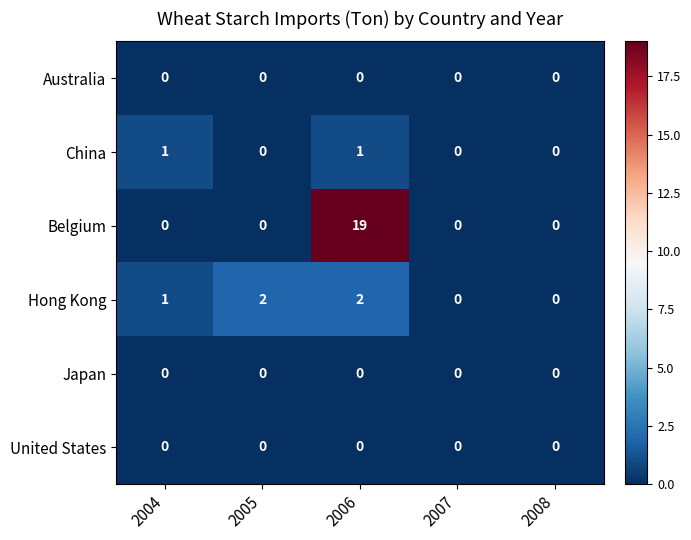

What is the greatest value displayed?

19